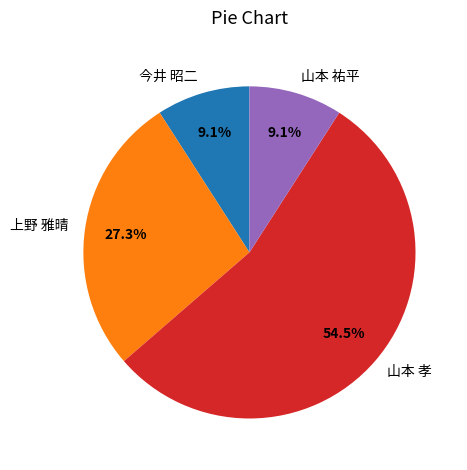

True or false: 山本 祐平 accounts for 19% of the total.

False